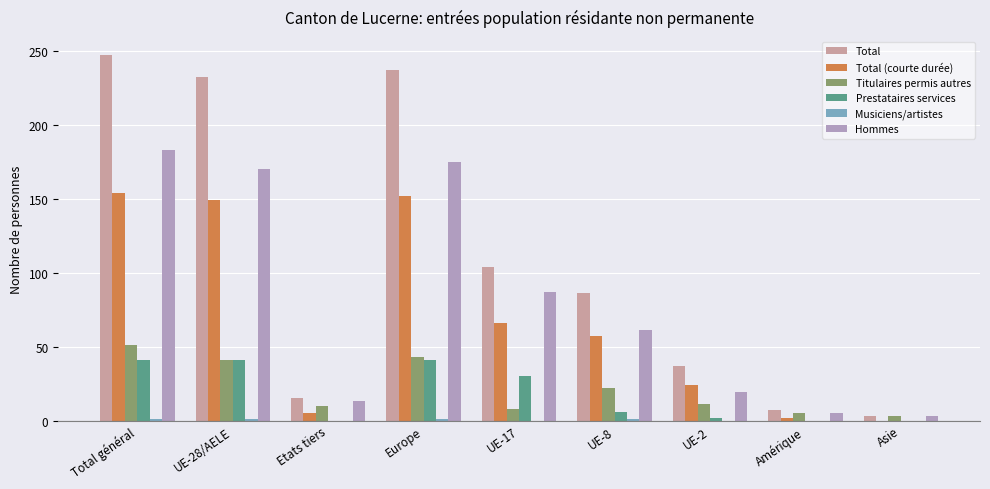

Are the bars horizontal?

No